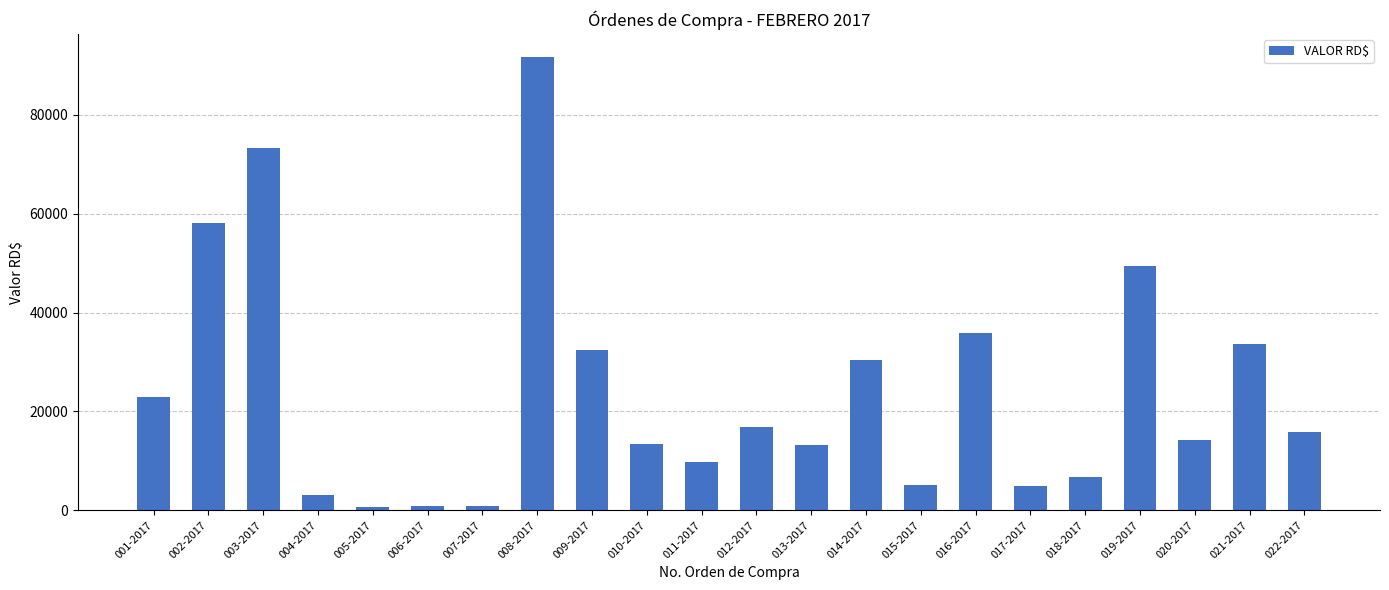

Is it true that the value at 018-2017 is 6719.0?

True